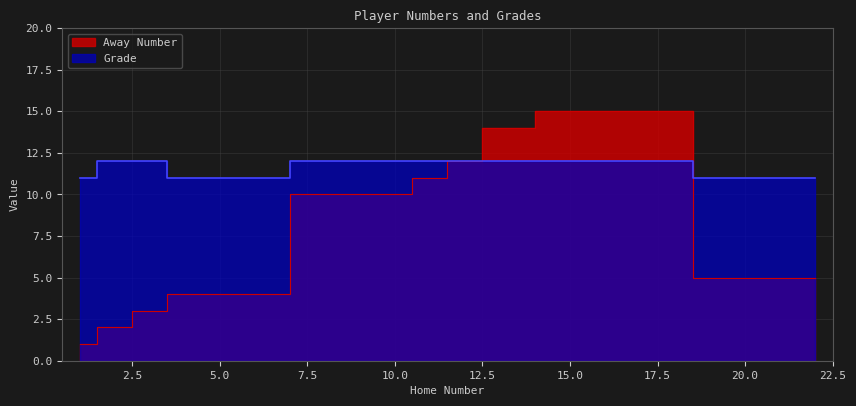

At which category does Away Number reach its first local peak?

15